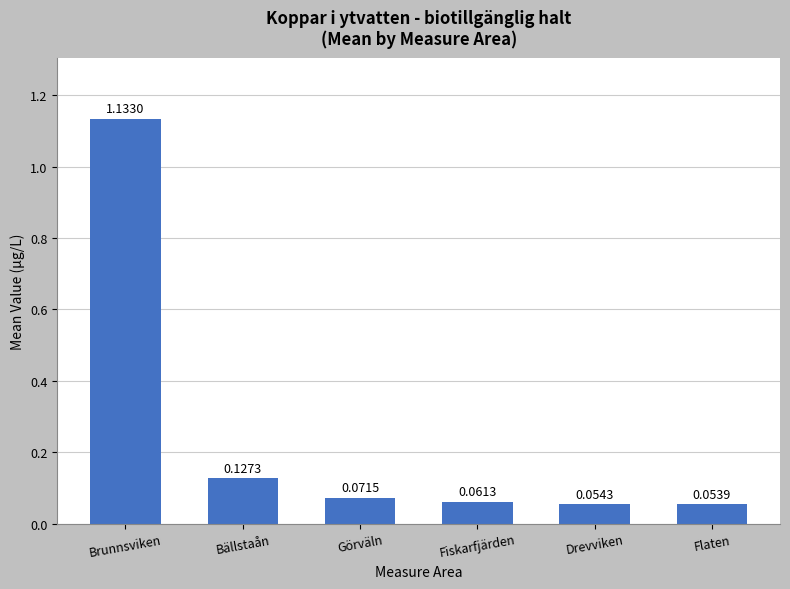

At which category does the chart reach its peak across all series?

Brunnsviken